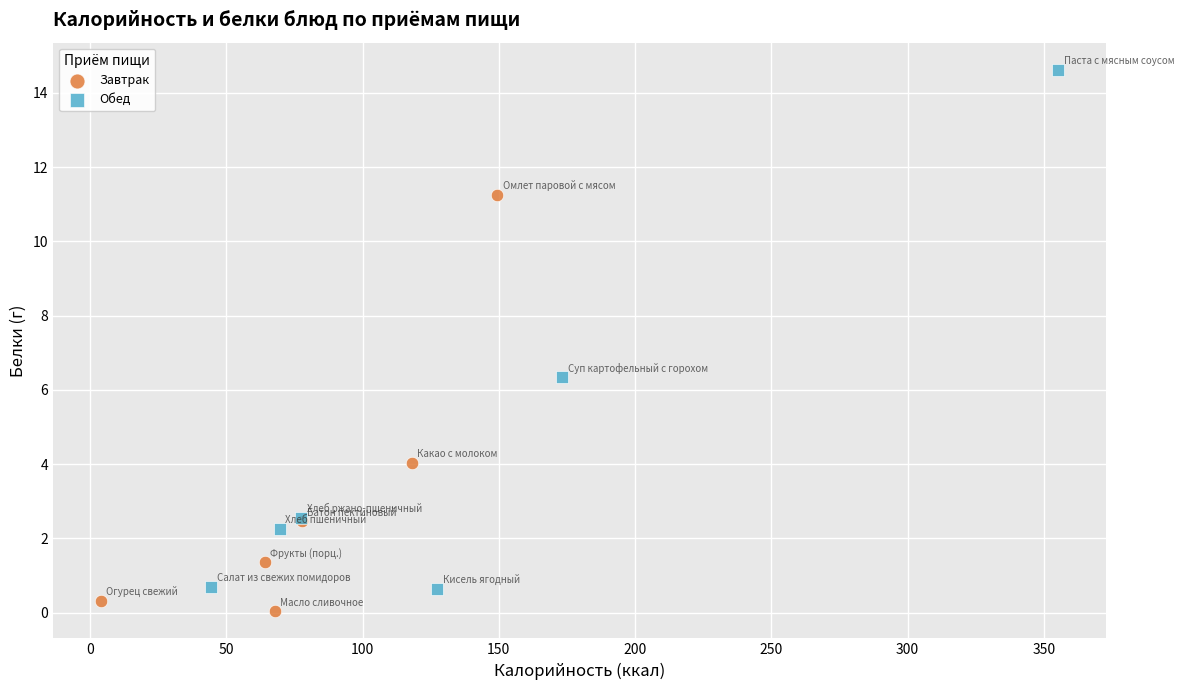

Which series contains the highest Y value?

Обед